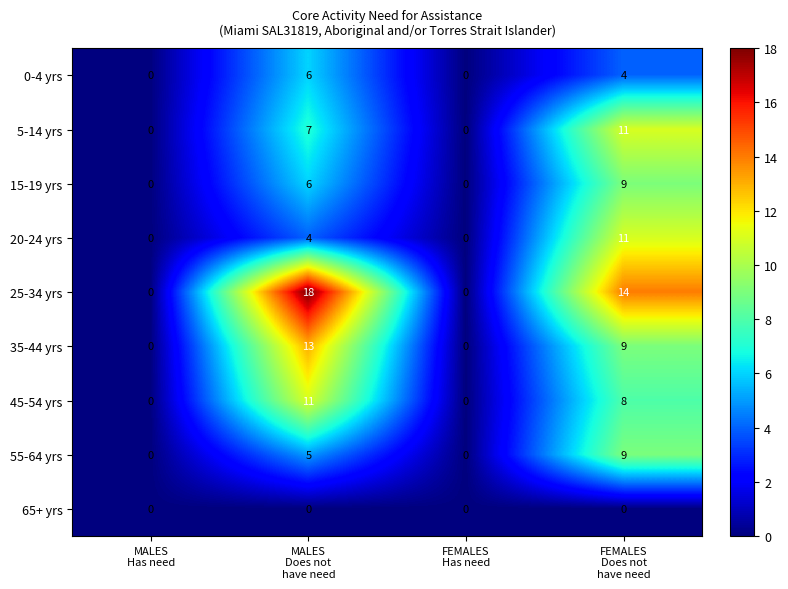

What is the average value of the 20-24 yrs series?

4